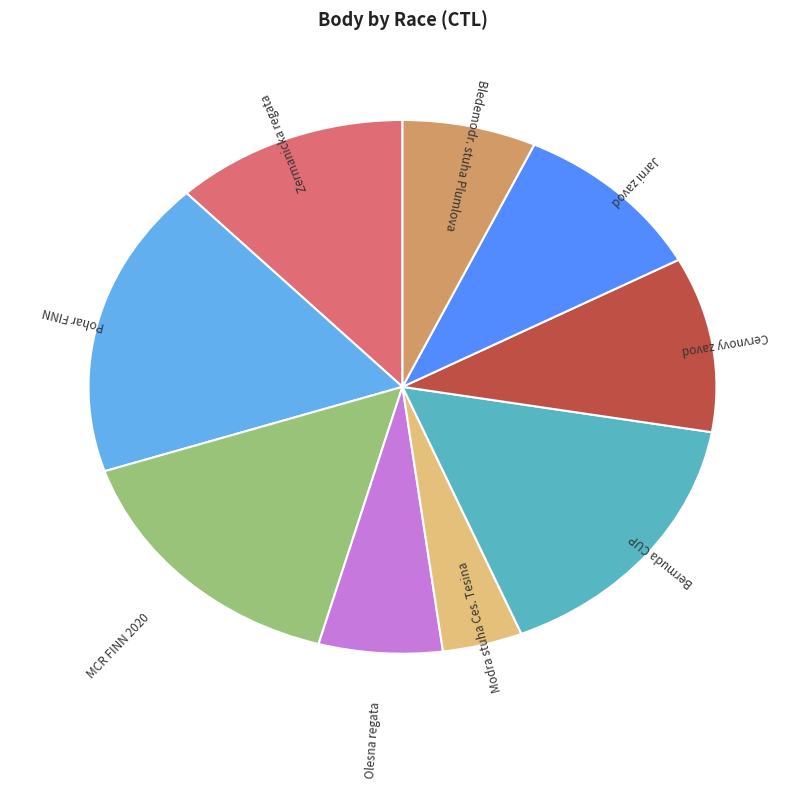

What is the largest slice in the pie chart?

Pohar FINN